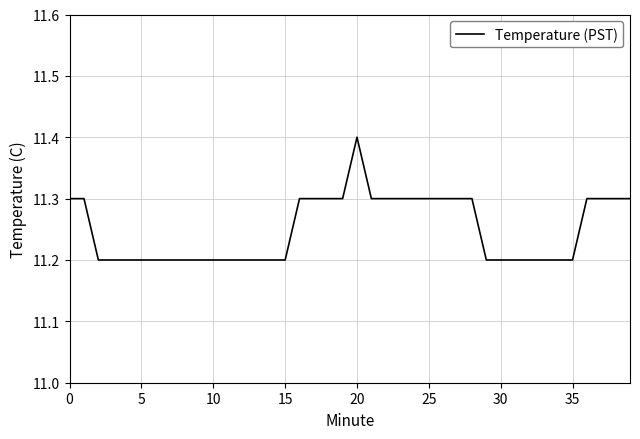

Reading right to left, transcribe all the data shown in this chart.

11.3	11.3	11.3	11.3	11.2	11.2	11.2	11.2	11.2	11.2	11.2	11.3	11.3	11.3	11.3	11.3	11.3	11.3	11.3	11.4	11.3	11.3	11.3	11.3	11.2	11.2	11.2	11.2	11.2	11.2	11.2	11.2	11.2	11.2	11.2	11.2	11.2	11.2	11.3	11.3